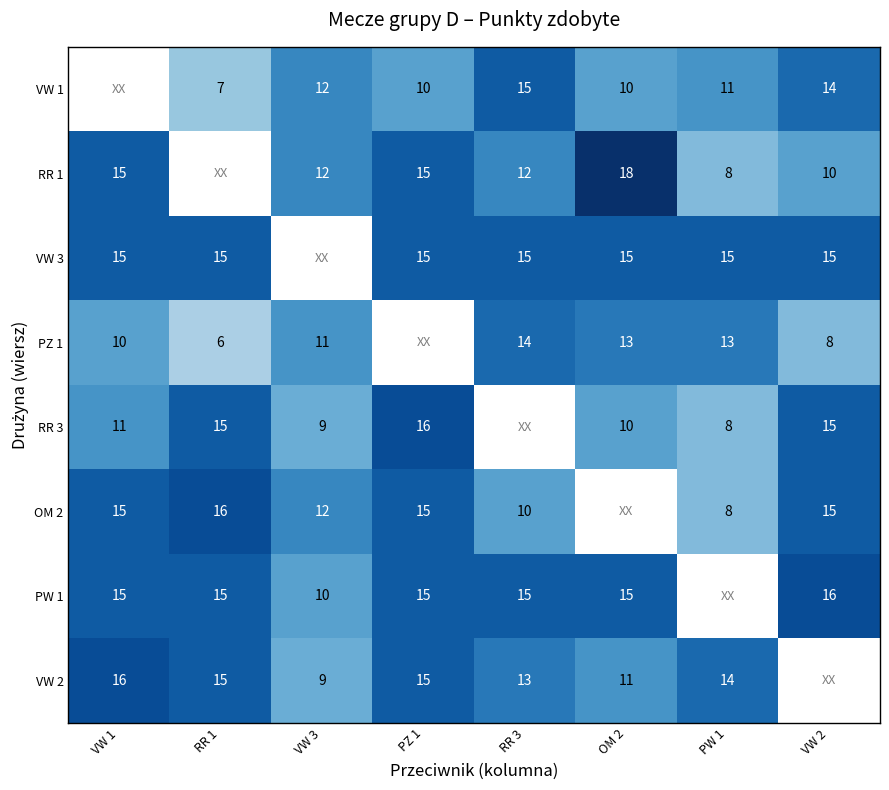

What is the difference between the VW 1 values at RR 1 and RR 3?

8